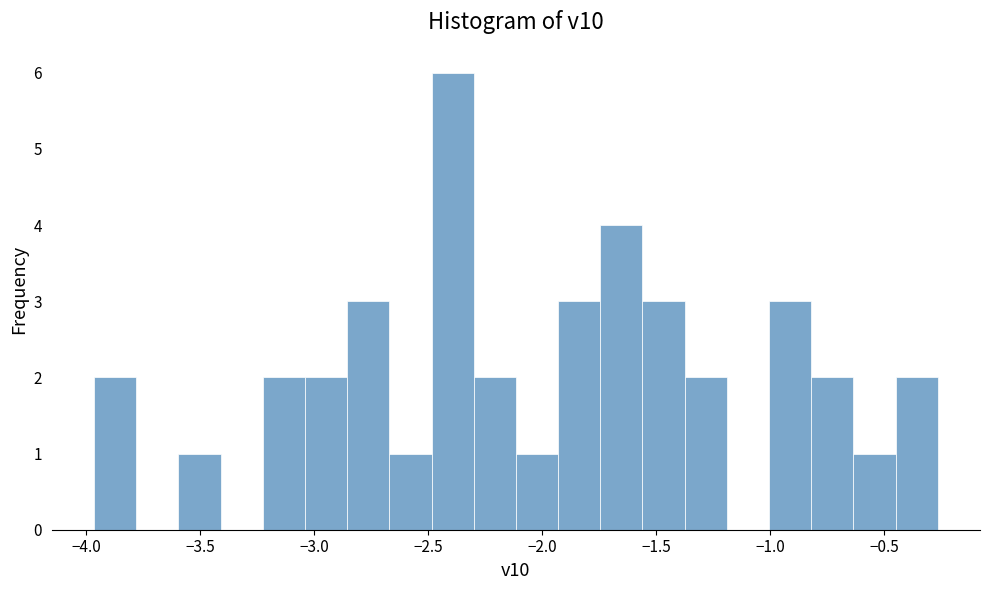

Around what value on the x-axis is the tallest bar? Give the approximate position of its centre, as read against the axis.

-2.40